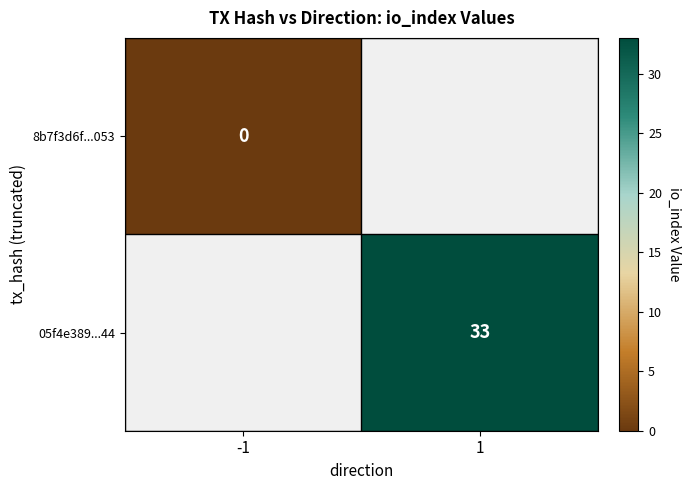

Is the value of 8b7f3d6f...053 at -1 greater than the value of 05f4e389...44 at 1?

No